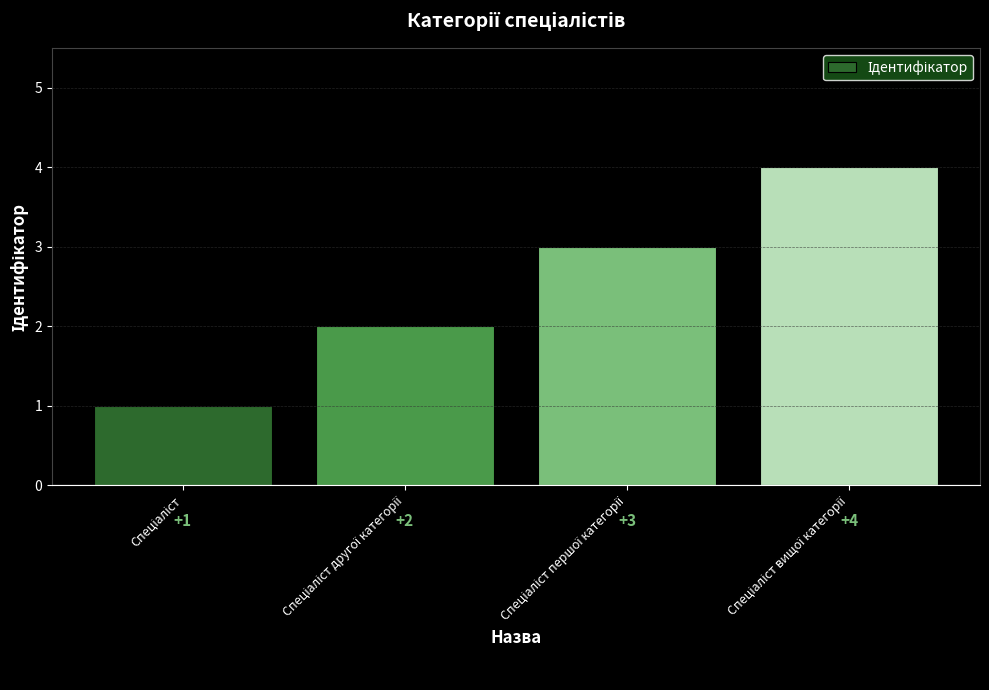

What is the difference between the maximum and minimum values?

3